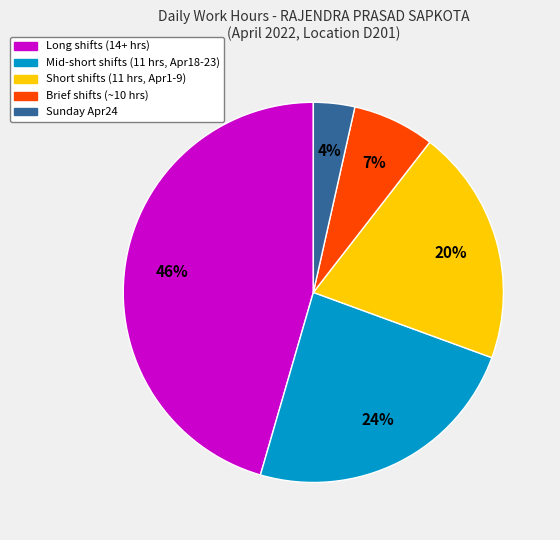

Does any single category account for the majority?

No